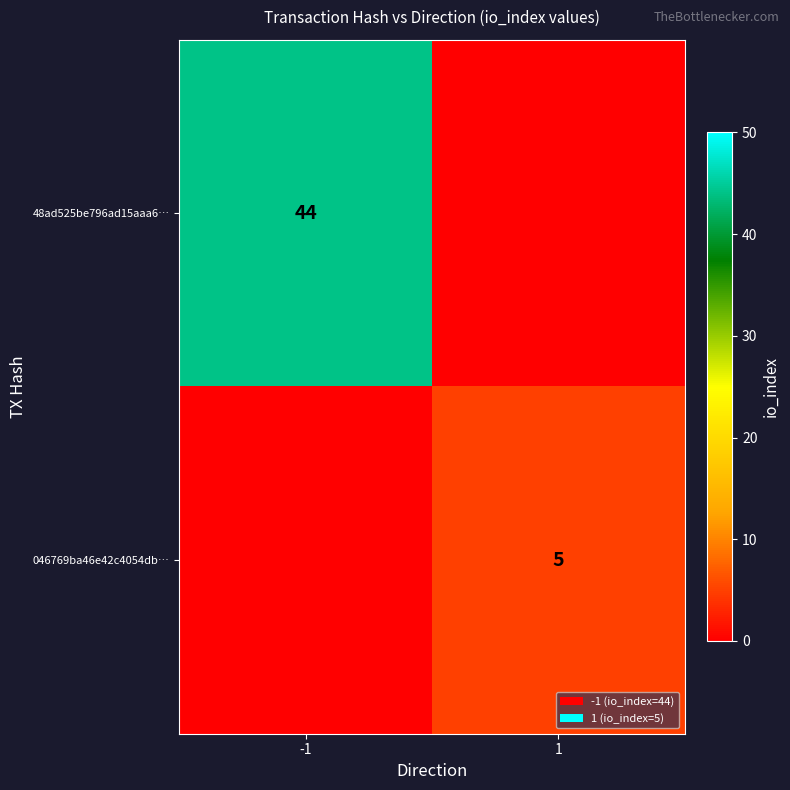

Is it true that 48ad525be796ad15aaa6… equals 44 at -1?

True